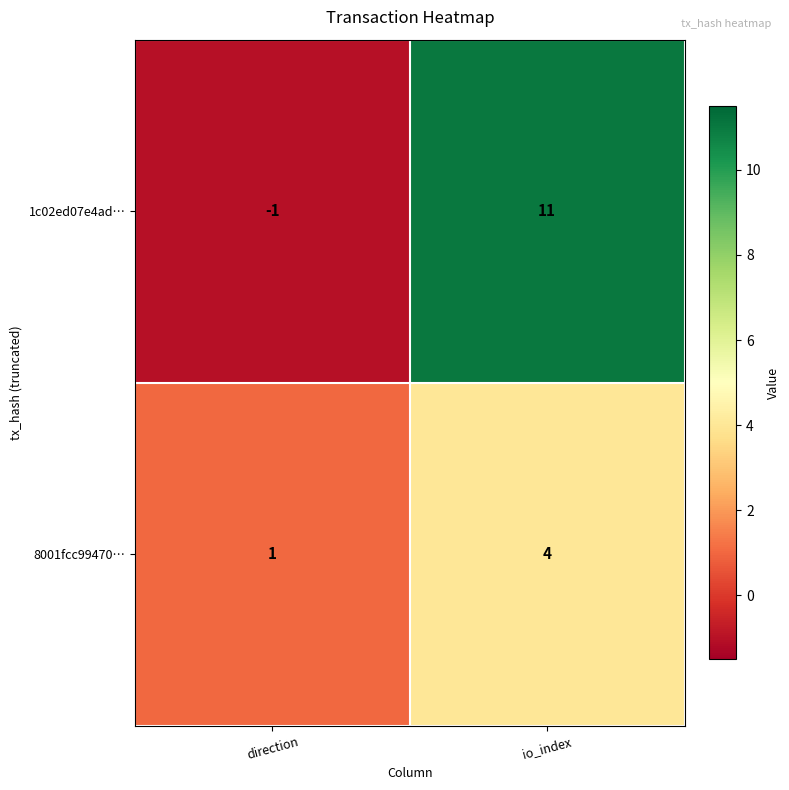

Which label corresponds to the largest value in the chart?

io_index